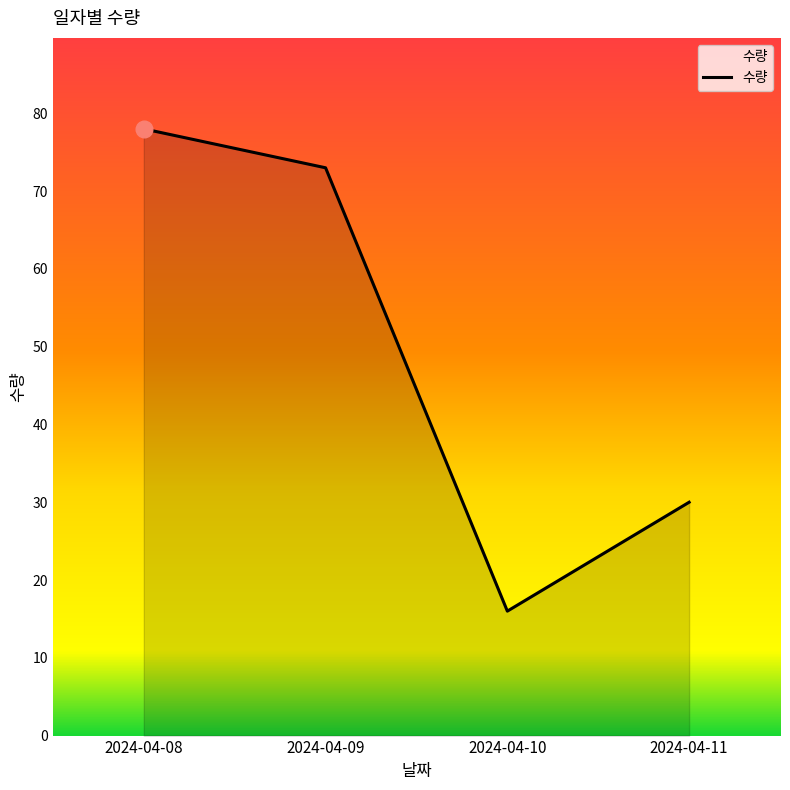

Where does the data first go above 73?

2024-04-08